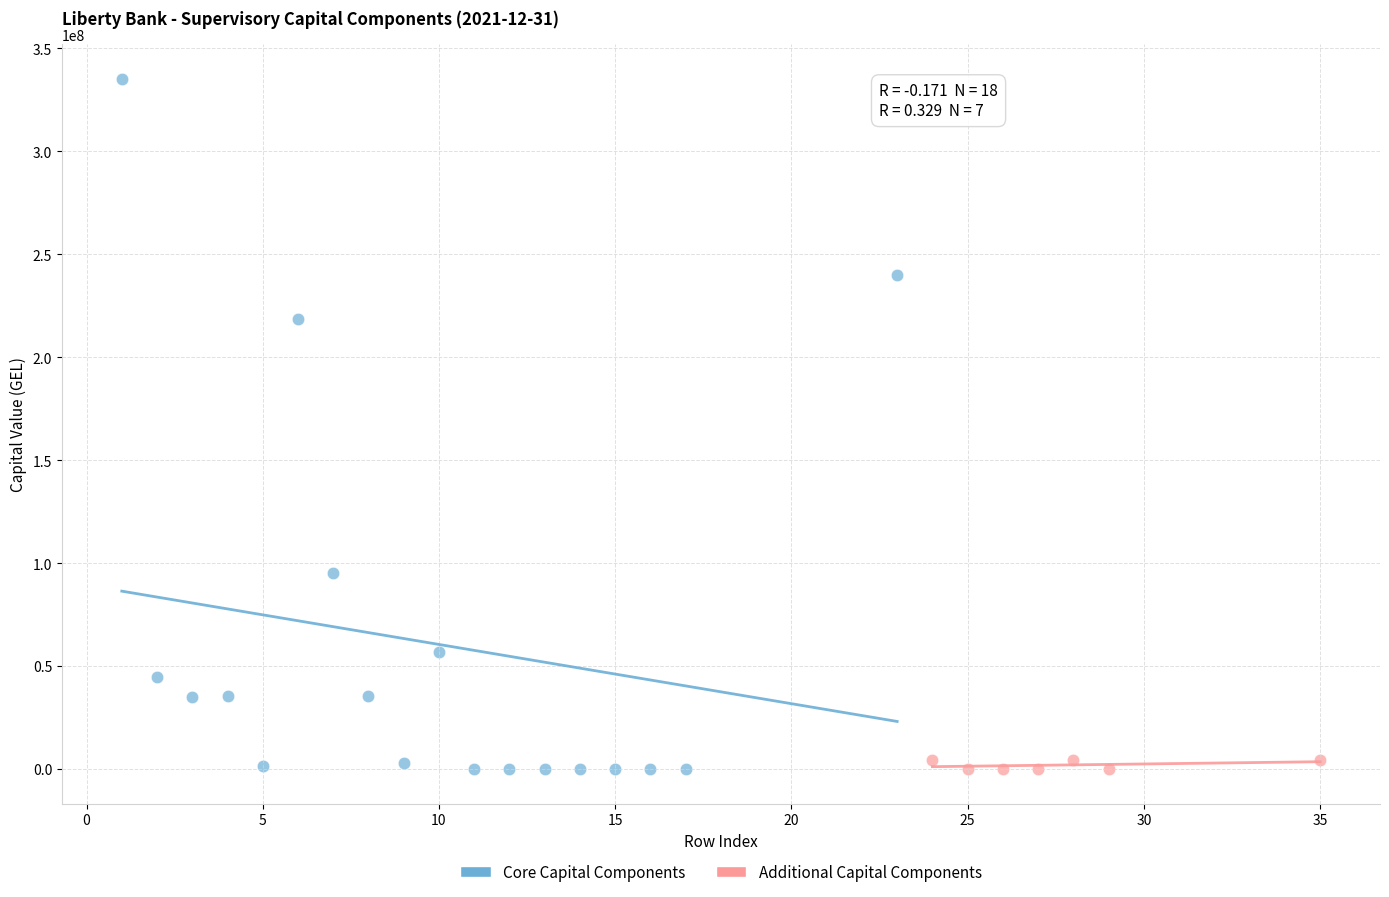

Which series reaches the maximum Y coordinate?

Core Capital Components